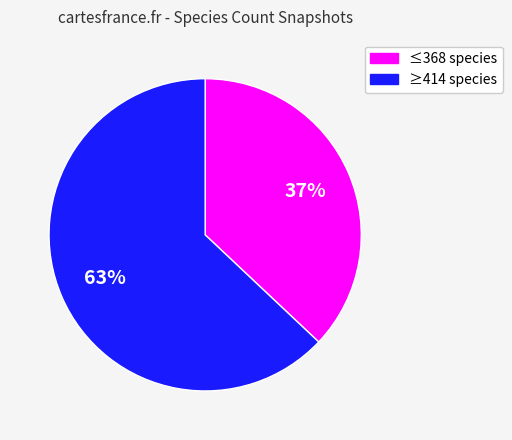

Is there a majority slice in this chart?

Yes